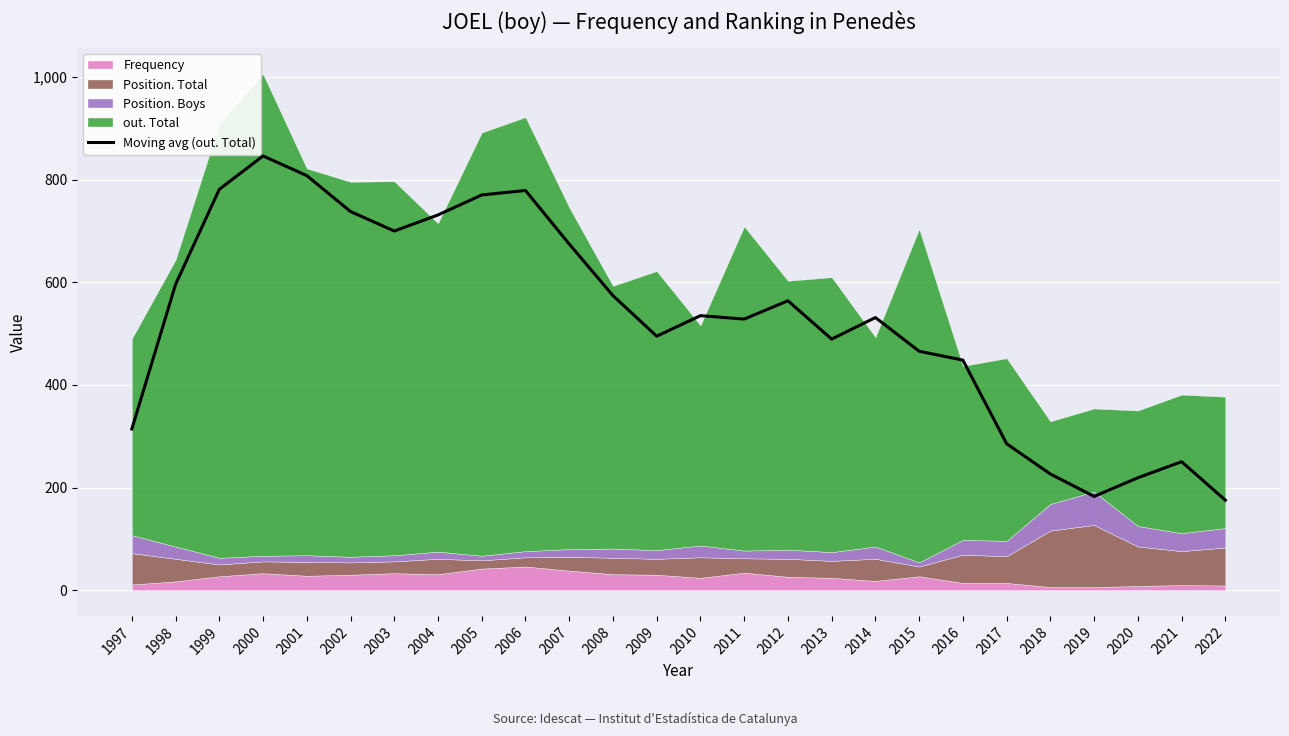

At which label does Moving avg (out. Total) reach its peak?

2000